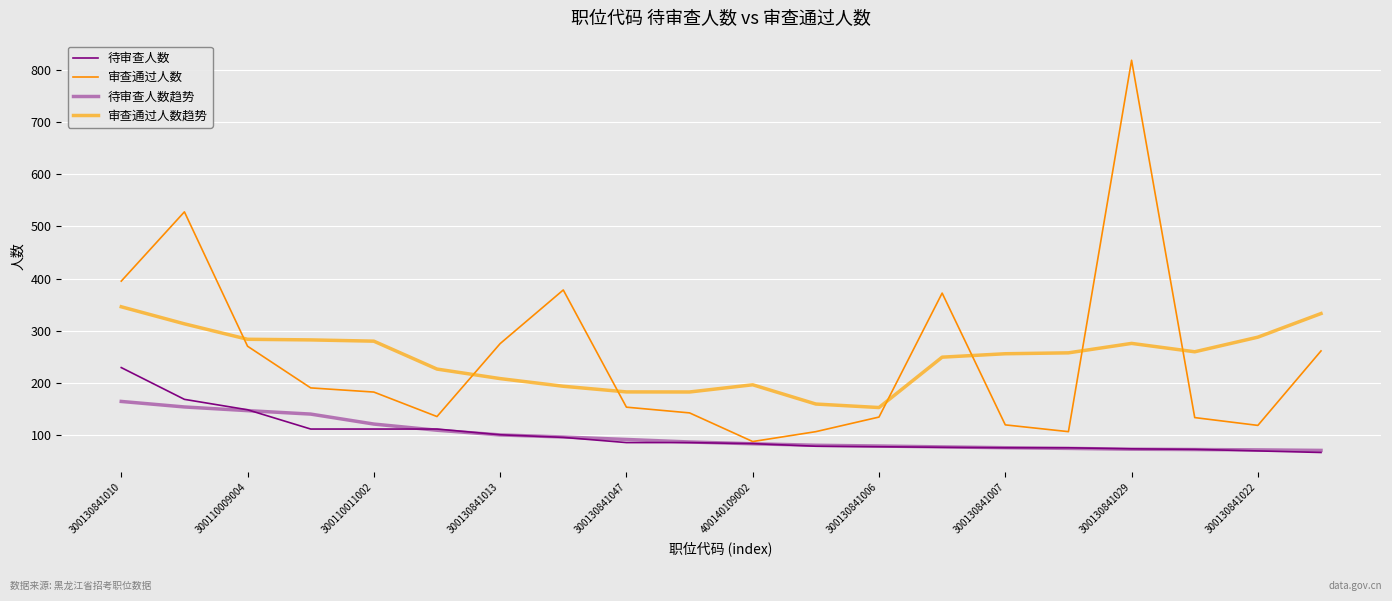

How many series are shown in this chart?

4